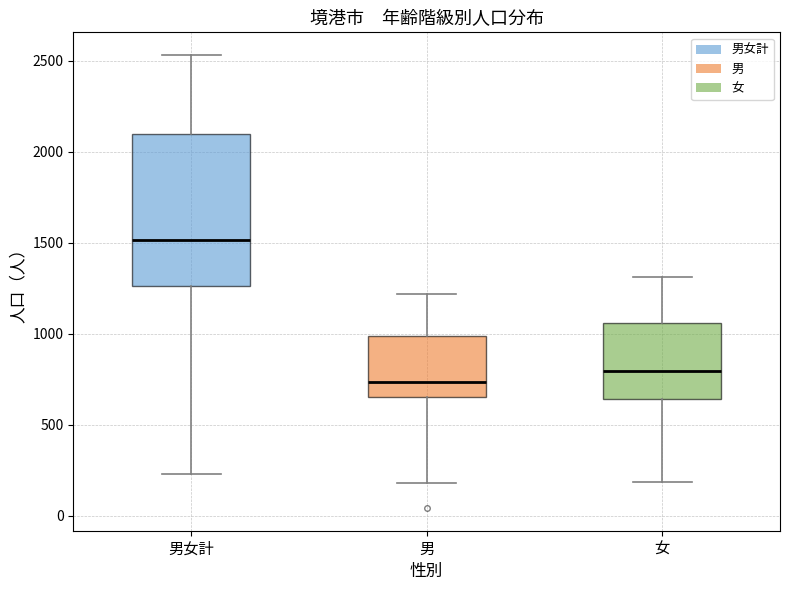

Which box has the lowest median line?

男